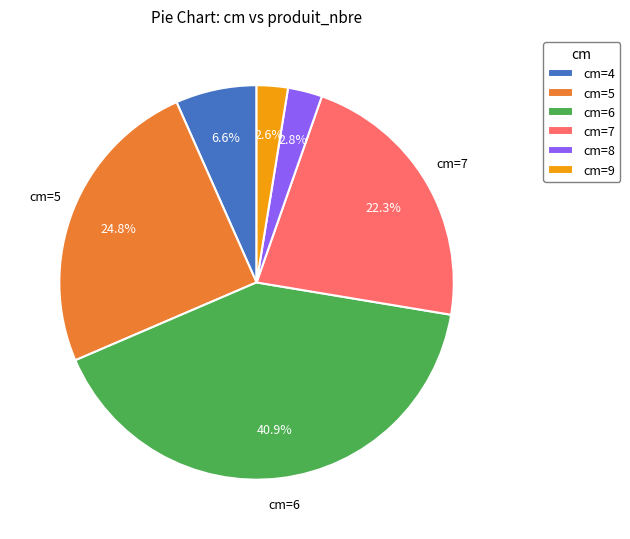

To the nearest percent, what is the average slice percentage?

17%